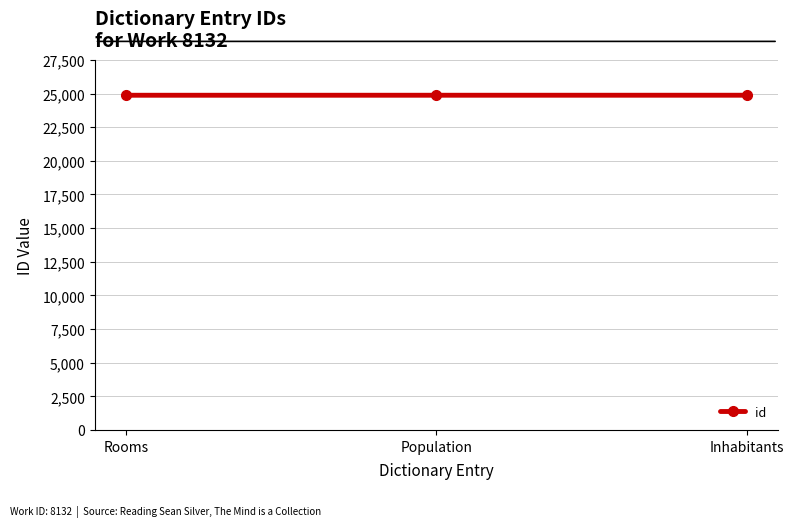

What is the average value?

24873